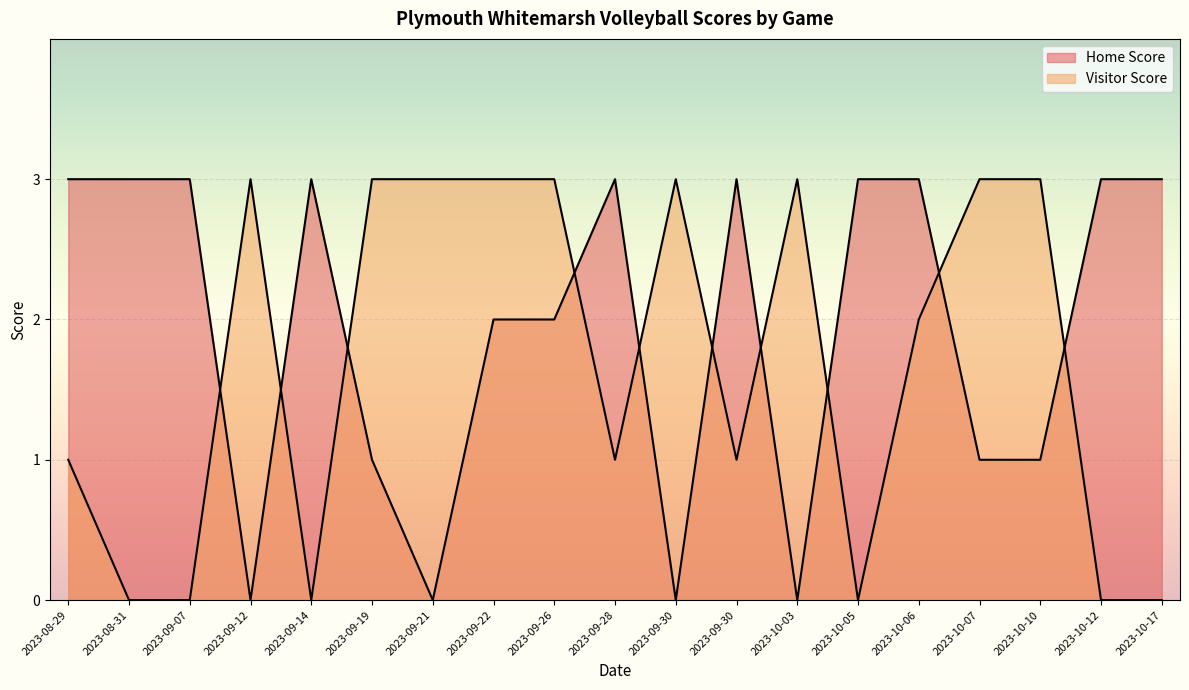

Reading right to left, transcribe all the data shown in this chart.

Home Score: 3	3	1	1	3	3	0	3	0	3	2	2	0	1	3	0	3	3	3
Visitor Score: 0	0	3	3	2	0	3	1	3	1	3	3	3	3	0	3	0	0	1